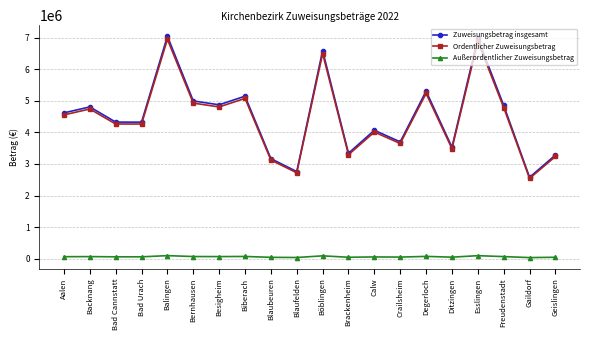

At how many categories does at least one series exceed 3028442?

18